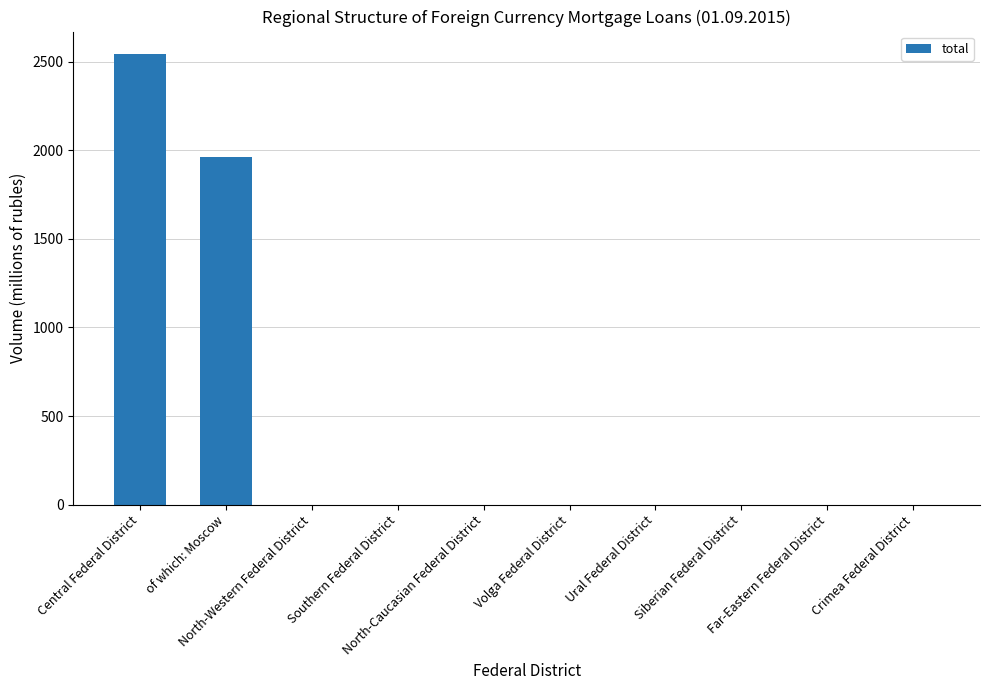

The chart shows a value of 1313 at of which: Moscow. True or false?

False